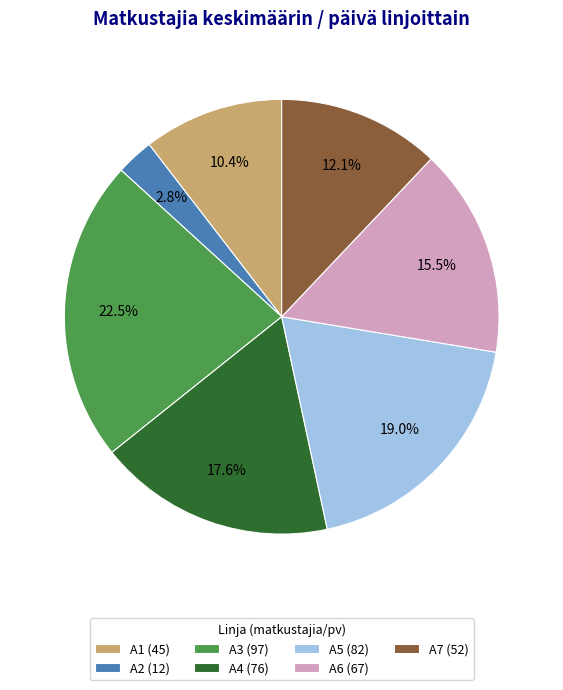

To the nearest percent, what percentage of the pie is A2?

3%